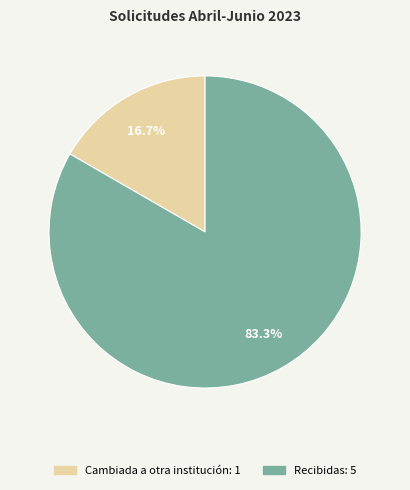

Between Cambiada a otra institución and Recibidas, which is larger?

Recibidas